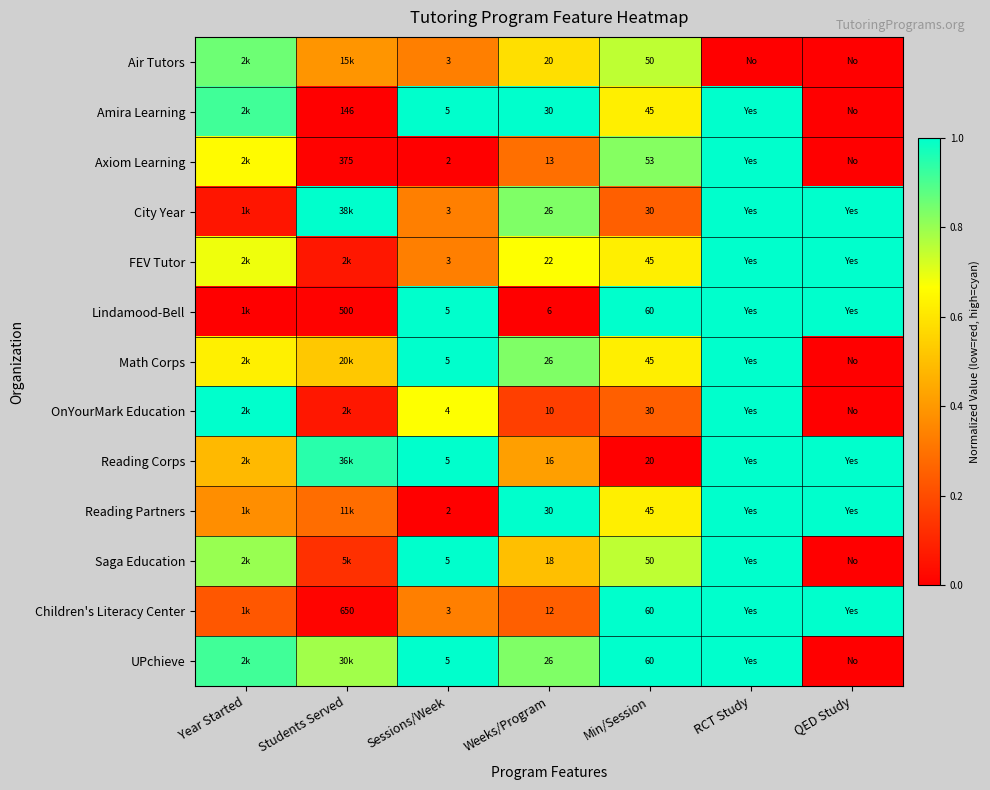

The value of Amira Learning at Year Started is 1.5. True or false?

False